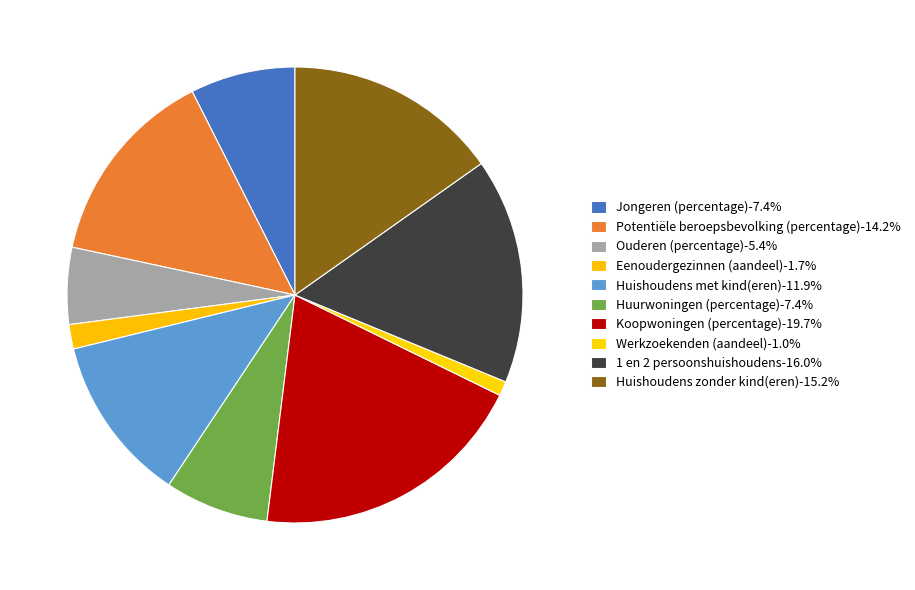

The Koopwoningen (percentage) slice represents 20% of the pie. True or false?

True